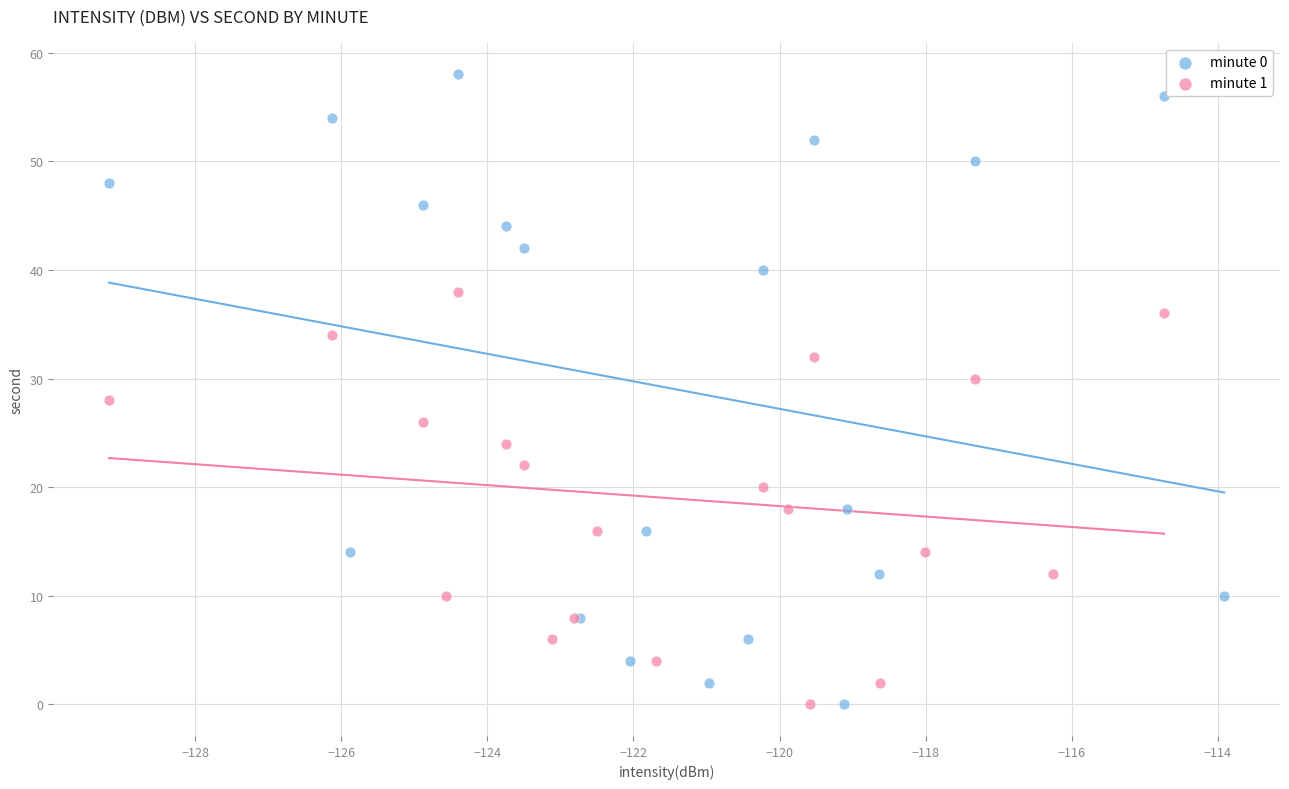

Which series has the largest Y range (max minus min)?

minute 0